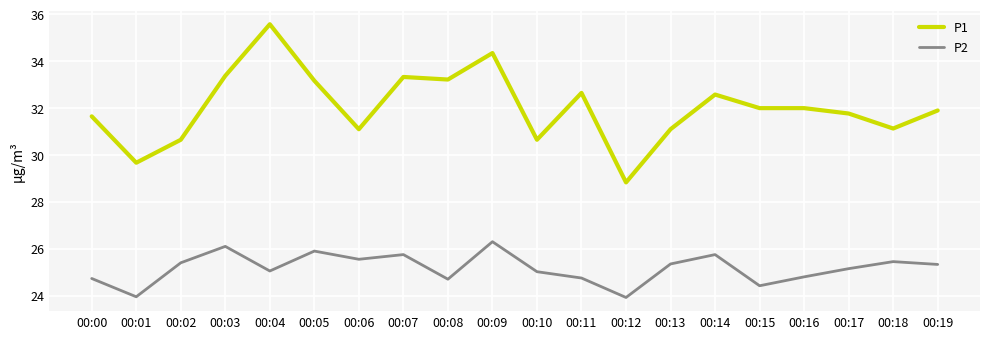

The P1 series shows 30.6 at 00:02. True or false?

True